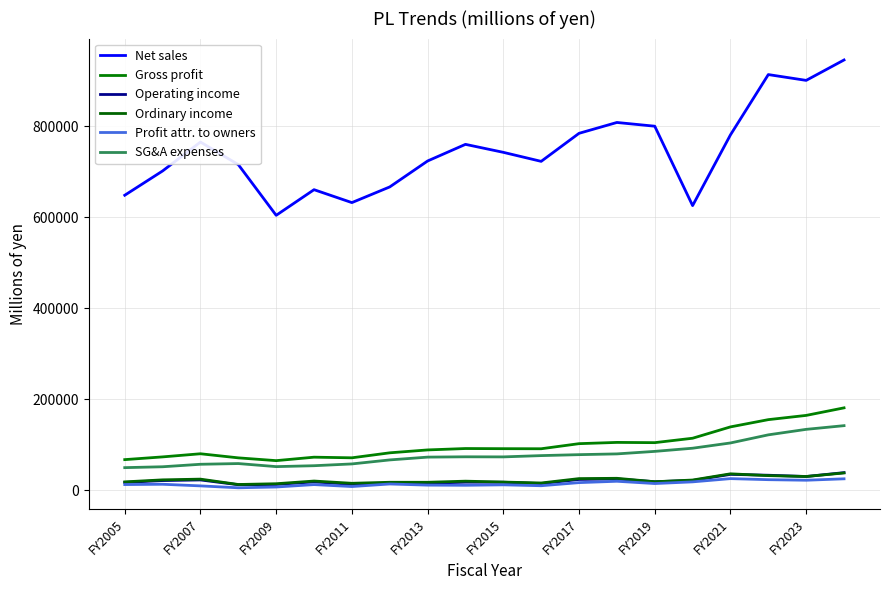

At how many categories does at least one series exceed 102262?

20